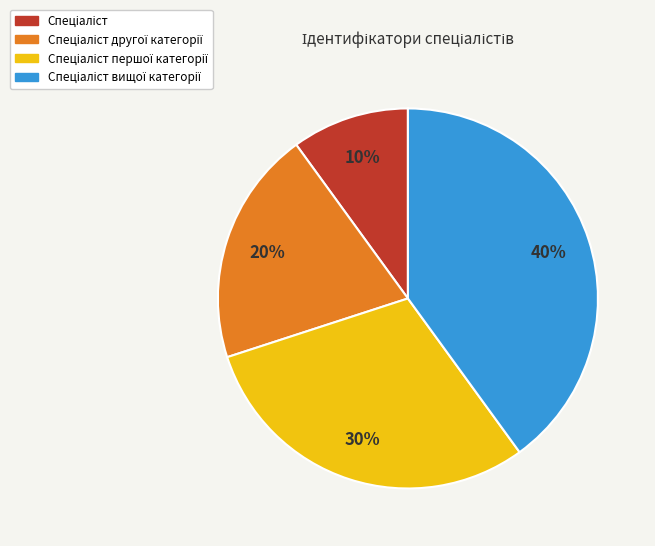

To the nearest percent, what is the difference between the largest and smallest slice percentages?

30%